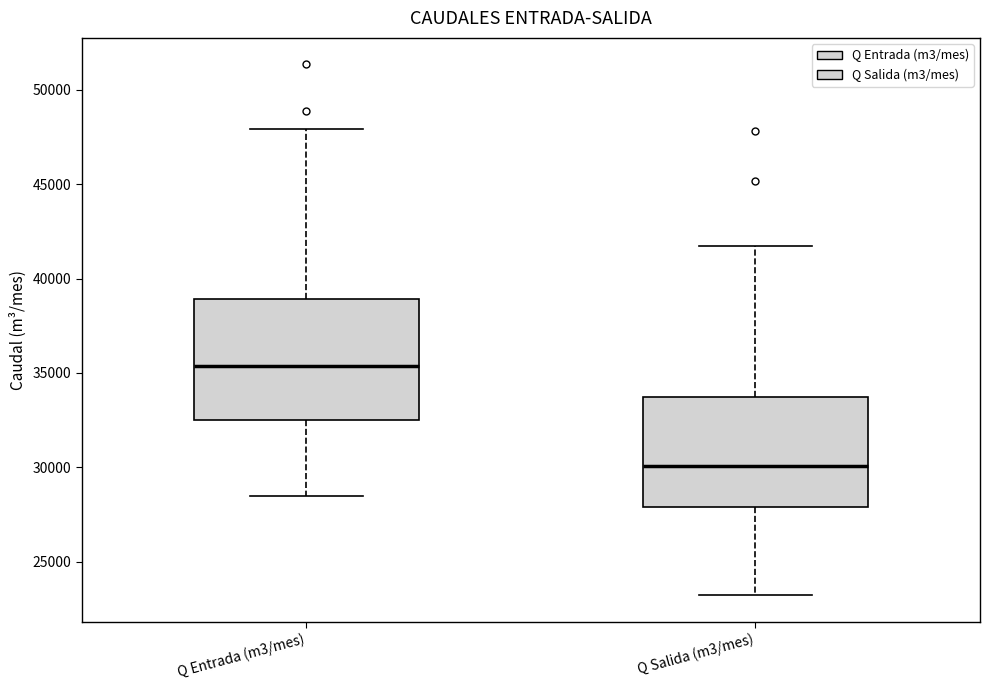

Reading left to right, transcribe this box plot: for each box, give where its median line is, the range the box spans, and where its two whiskers end, as read against the y-axis. The values are not printed on the chart, so give them approximately, as read against the axis.

Q Entrada (m3/mes): median 35500, box 32500 to 39000, whiskers 28500 to 48000
Q Salida (m3/mes): median 30000, box 28000 to 33500, whiskers 23000 to 41500